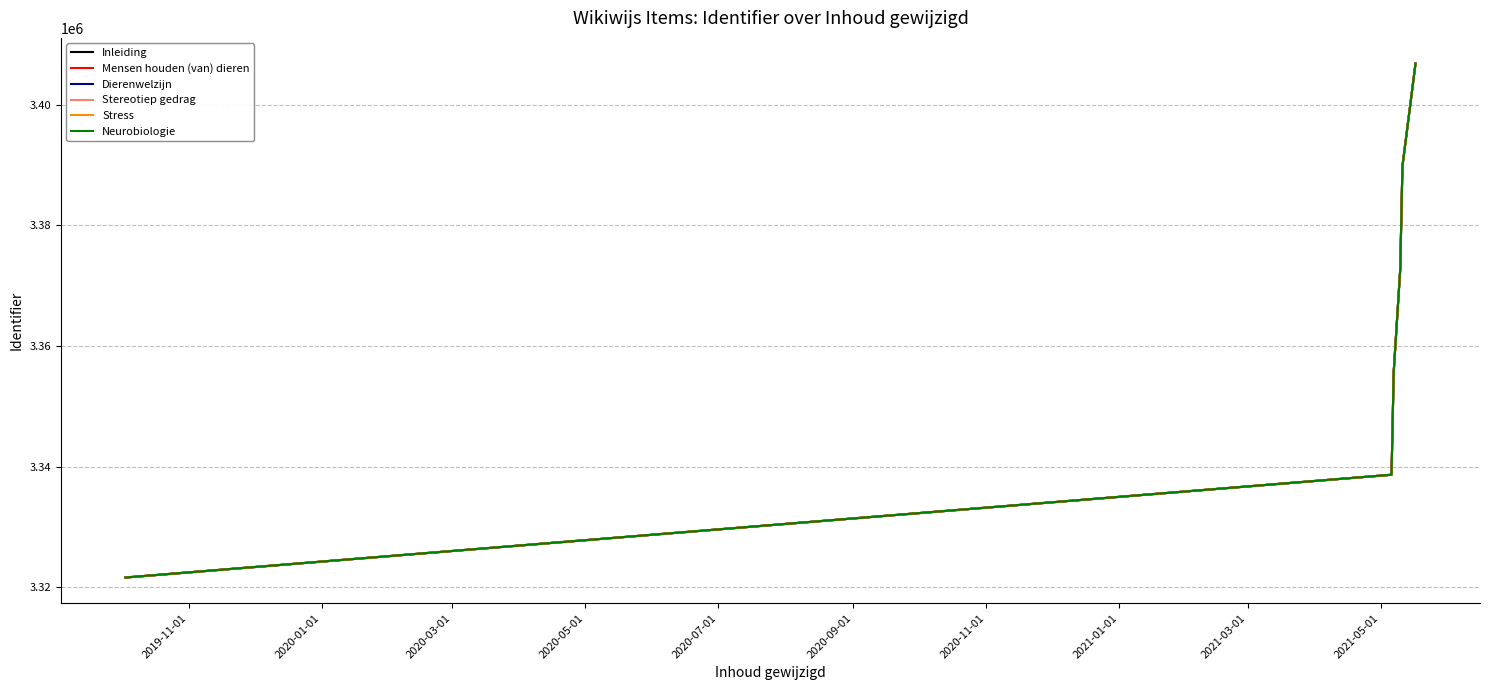

Which series has the largest range (max minus min)?

Mensen houden (van) dieren